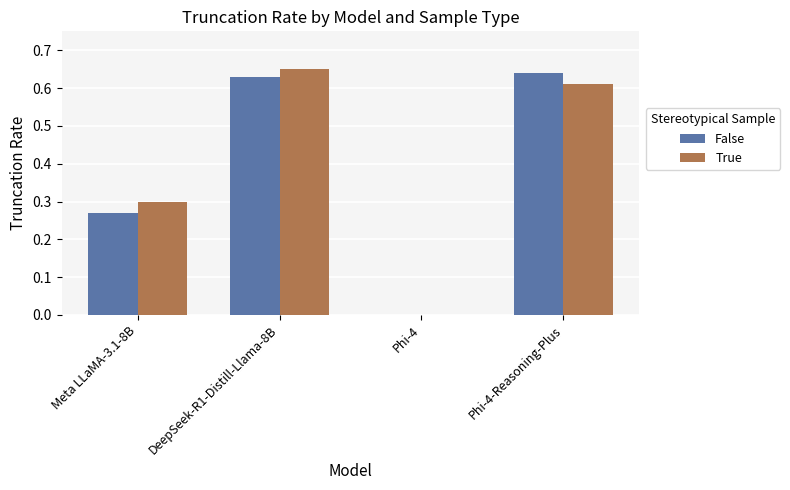

At which category is the sum across all series the highest?

DeepSeek-R1-Distill-Llama-8B